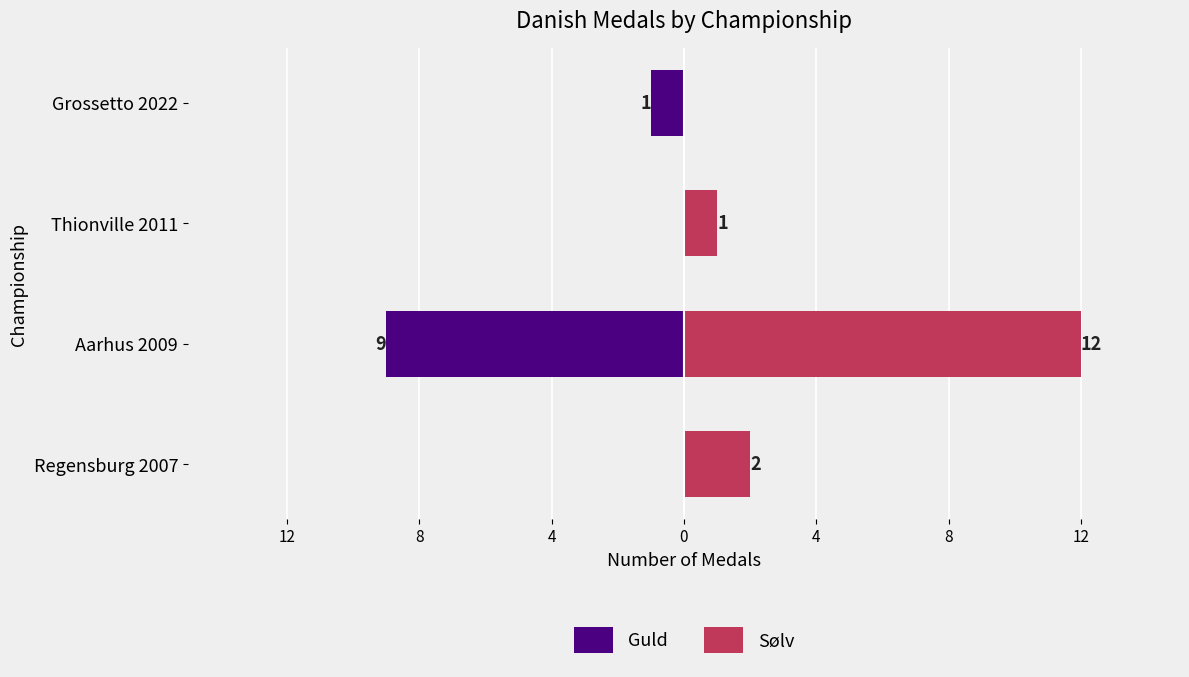

Does the chart contain any negative values?

Yes